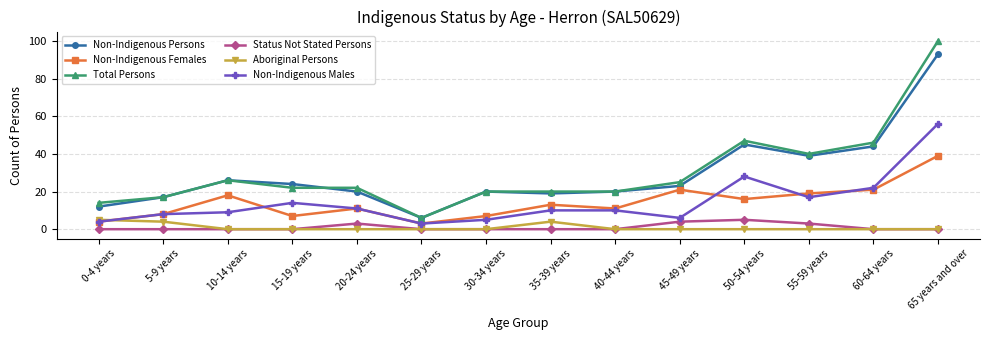

True or false: Status Not Stated Persons has a value of 0 at 15-19 years.

True